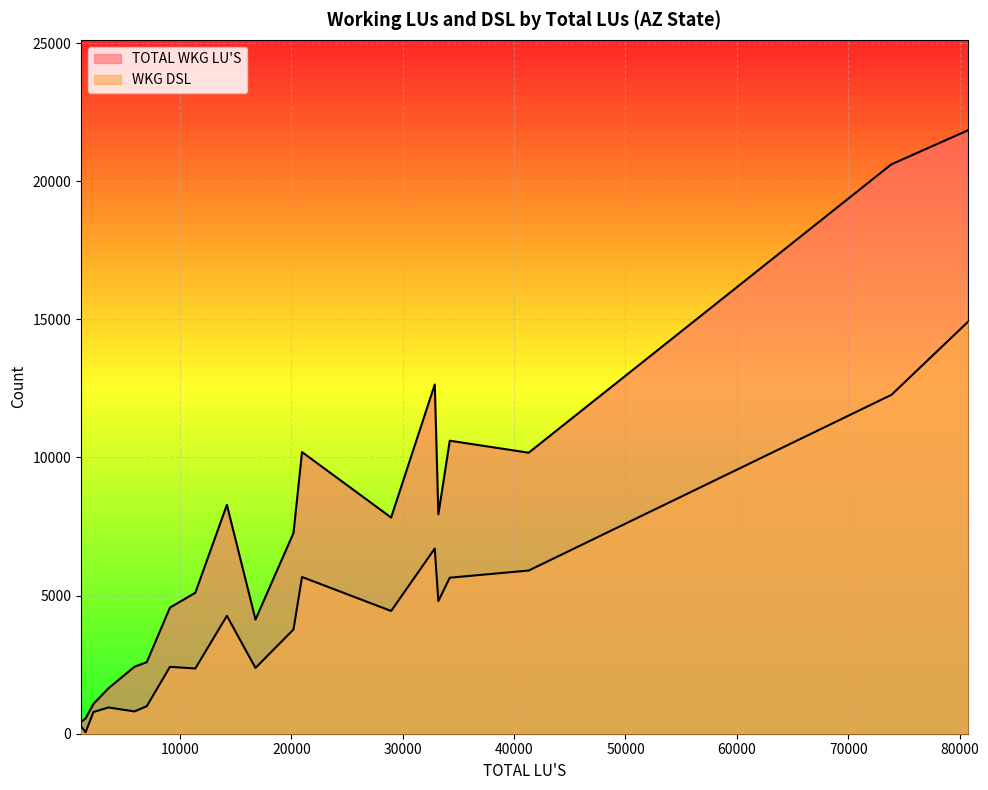

True or false: WKG DSL has more than 1 points higher than both neighbors.

True